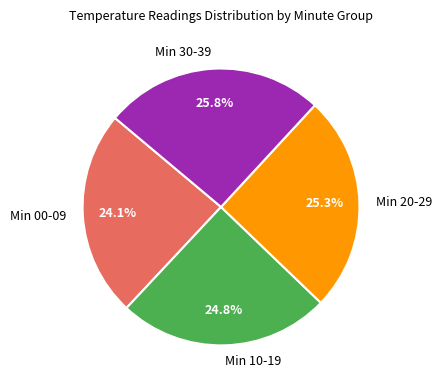

Between Min 00-09 and Min 10-19, which is larger?

Min 10-19